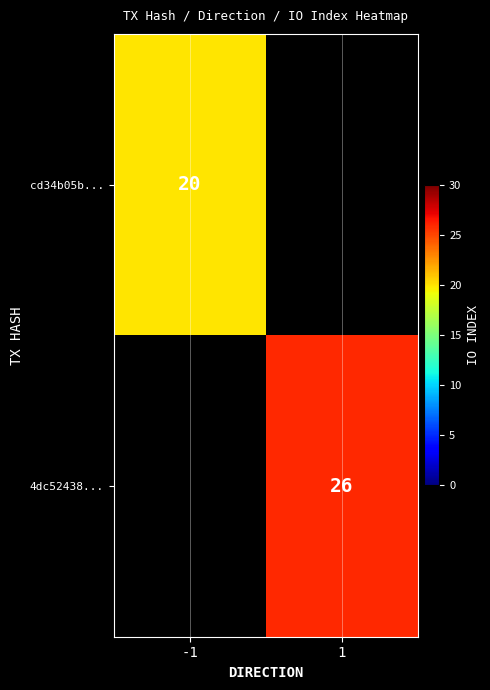

Is it true that 4dc52438... equals 26 at 1?

True